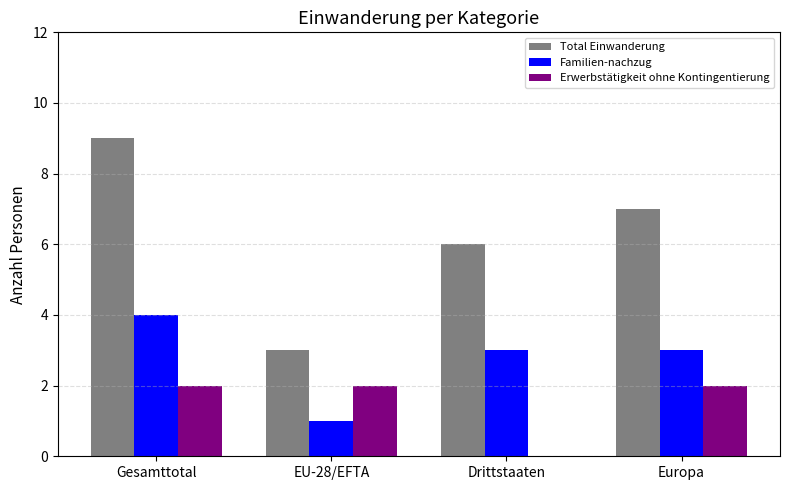

What value does the Familien-nachzug series have at EU-28/EFTA?

1